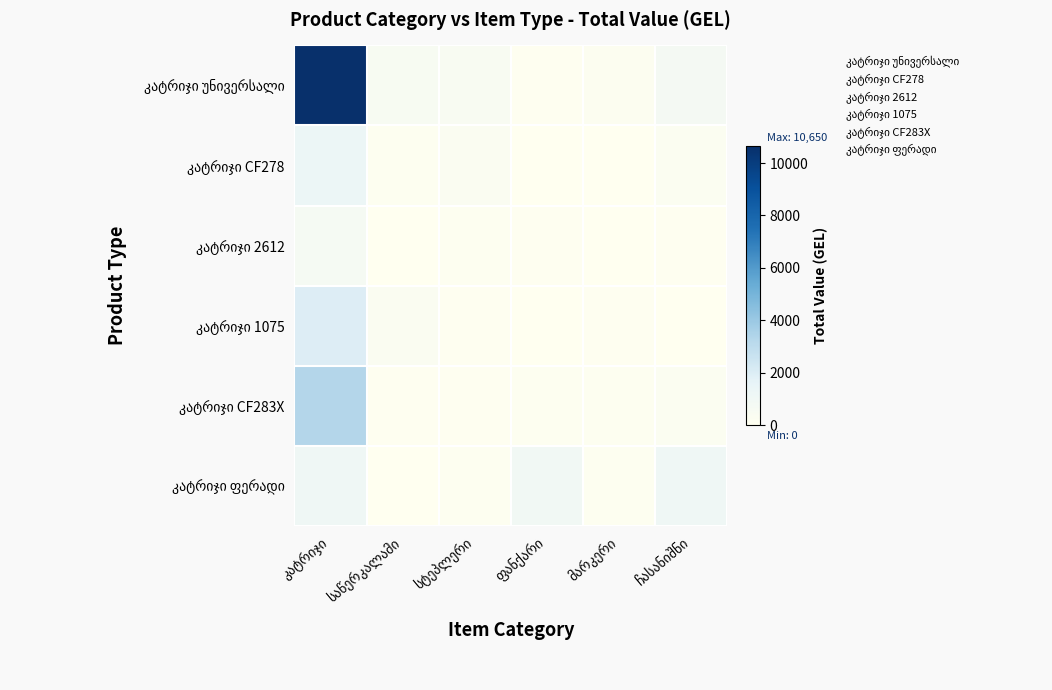

The კატრიჯი ფერადი series shows 25.4 at სტეპლერი. True or false?

False